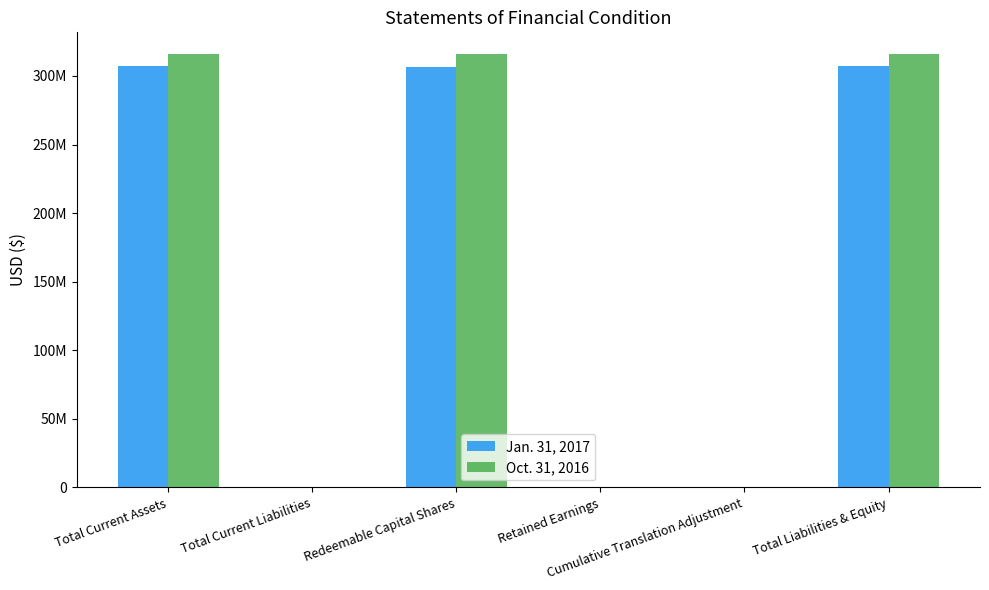

What are all the series names shown in the legend?

Jan. 31, 2017, Oct. 31, 2016